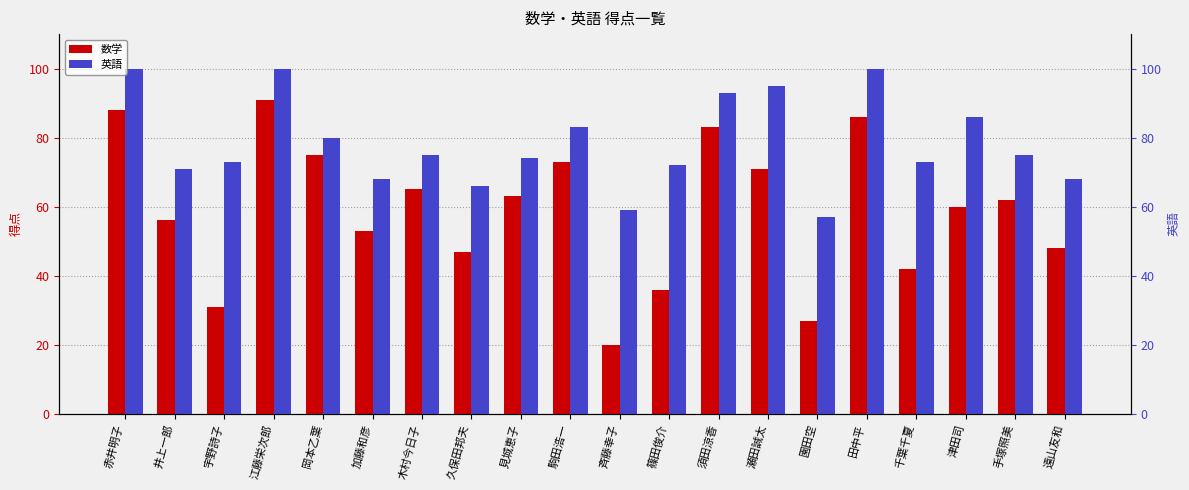

What is the difference between the maximum and minimum values in the 数学 series?

71